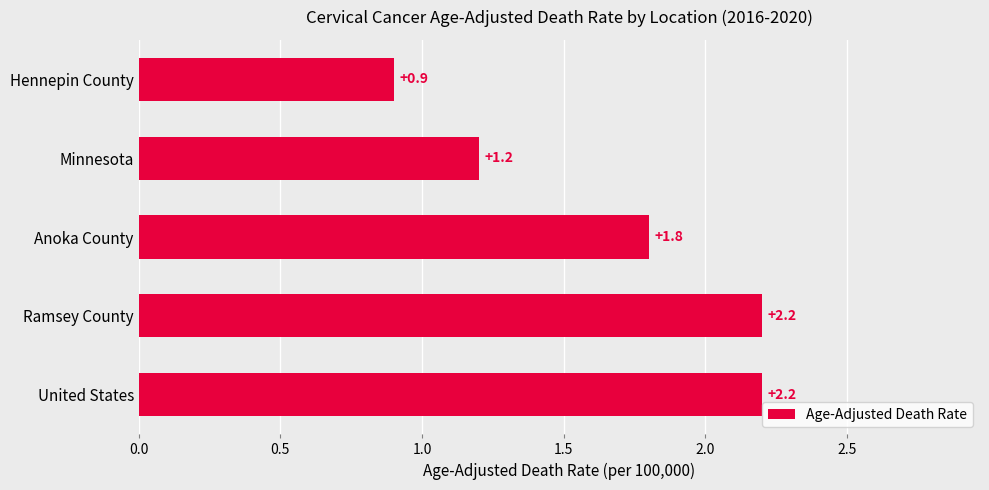

The chart shows a value of 1.3 at Hennepin County. True or false?

False